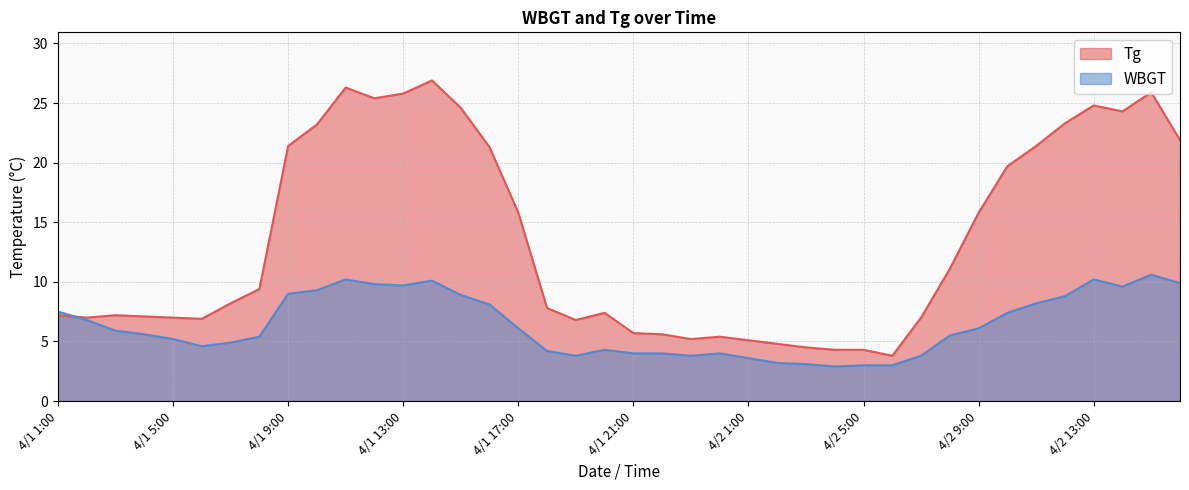

What is the value of the WBGT point at the 40th from the left?

9.9